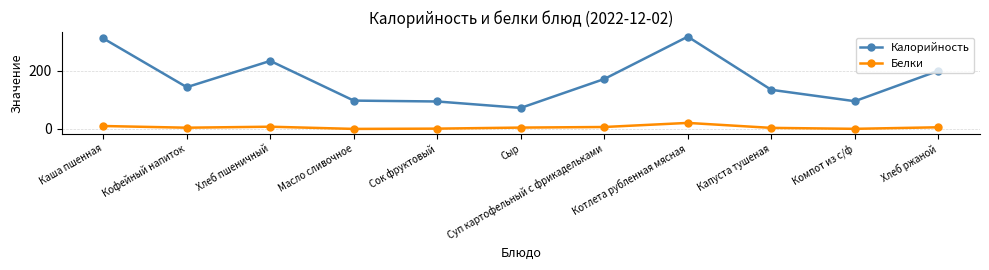

What is the value of the Калорийность point at the 5th from the left?

94.0